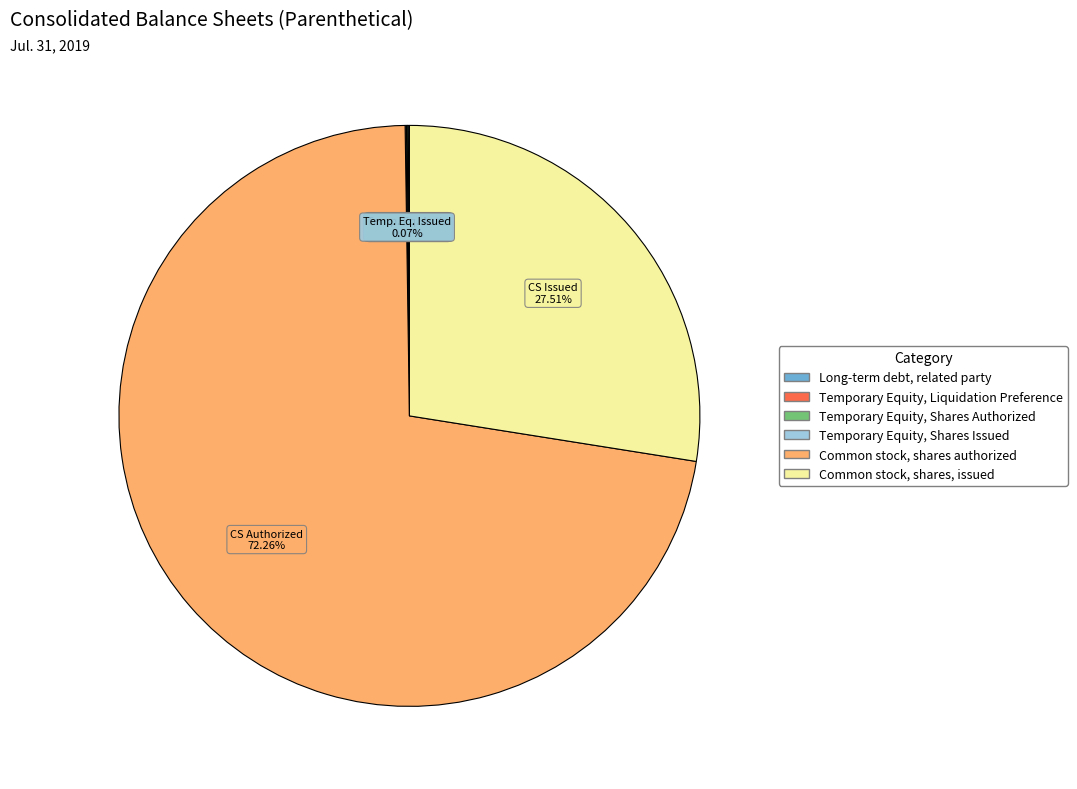

Which category accounts for the majority?

Common stock, shares authorized